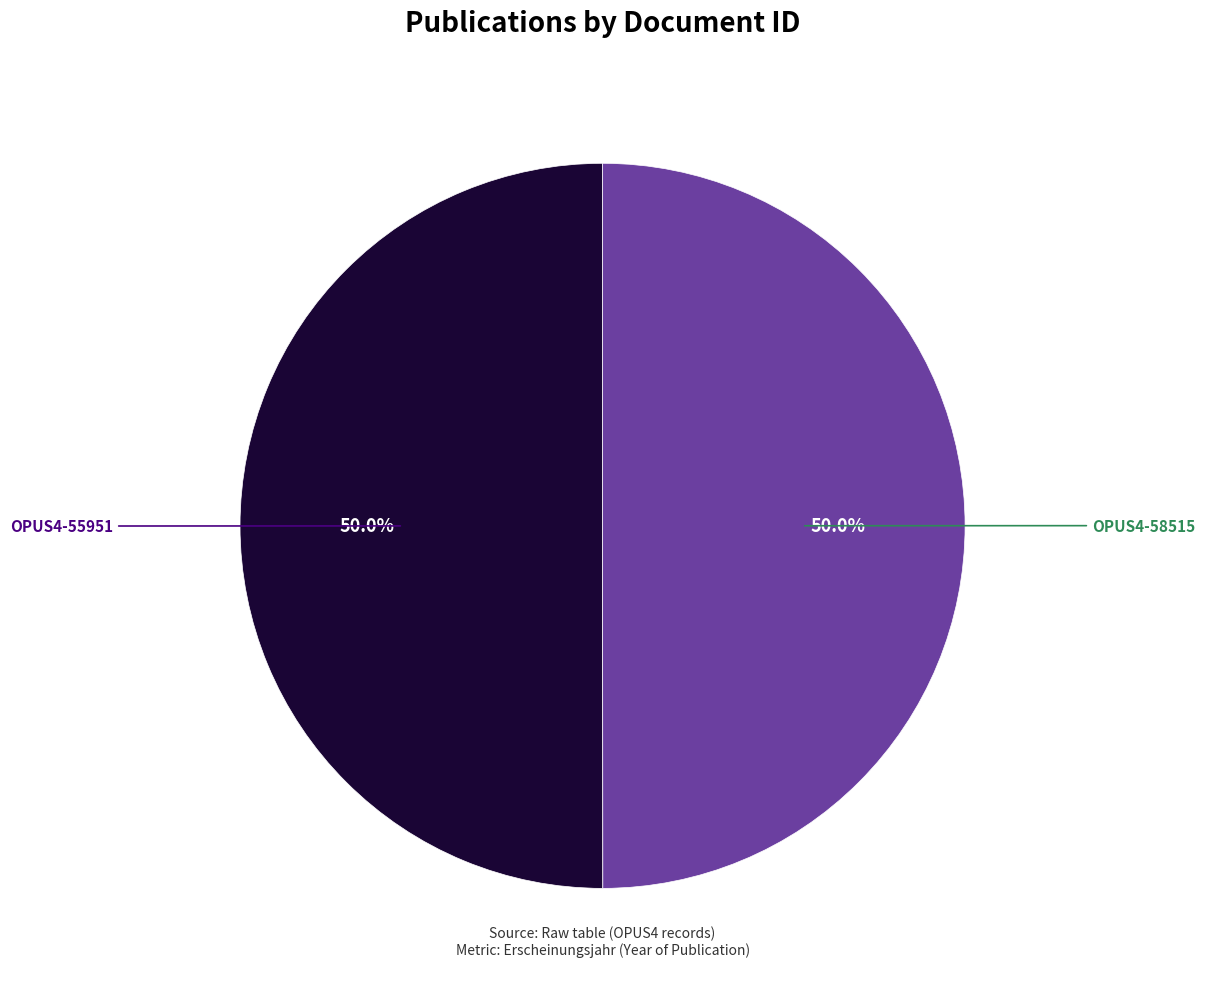

To the nearest percent, what is the average slice percentage?

50%